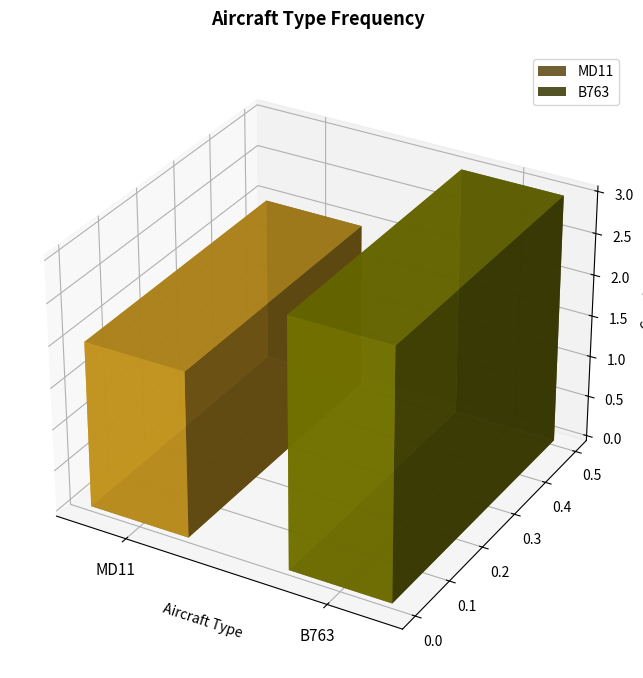

List the labels in order of value, largest first.

B763, MD11